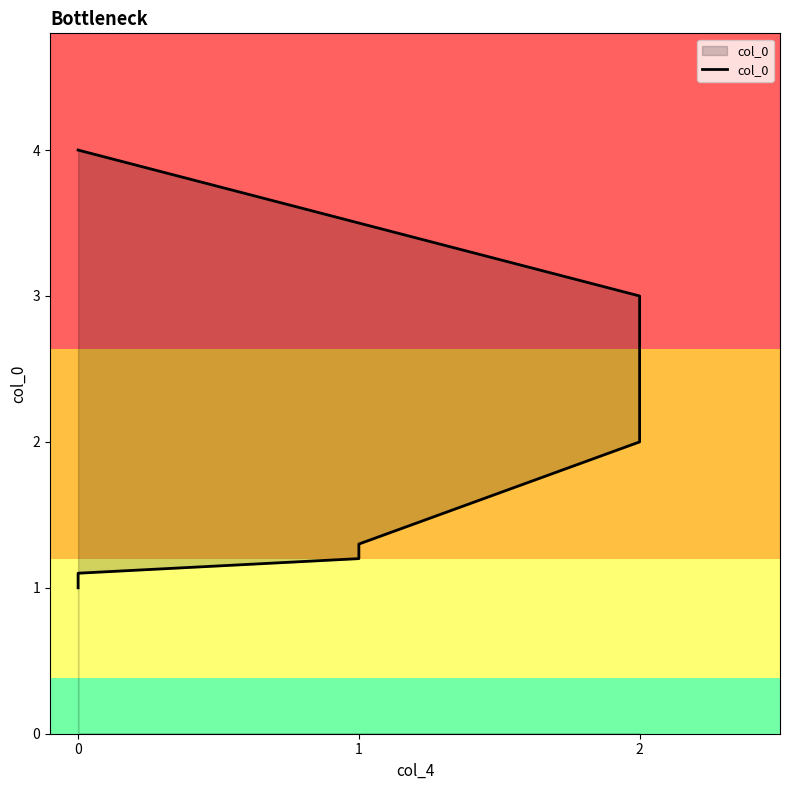

True or false: the data shows 0.7 at 1.

False